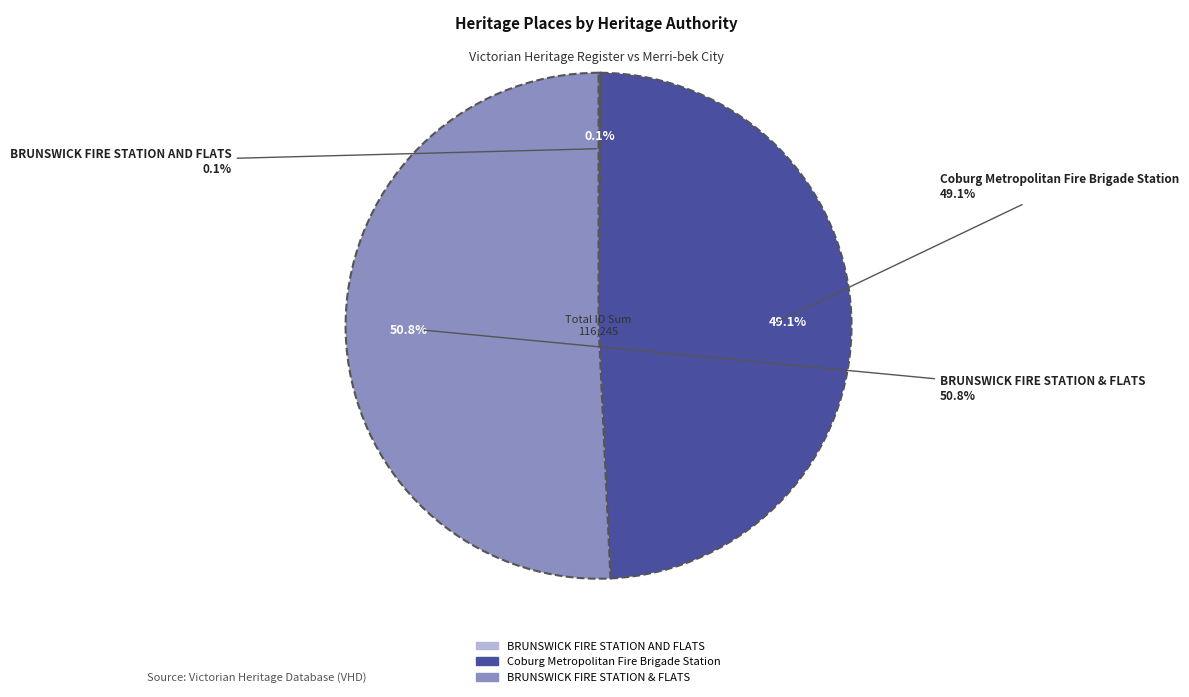

What is the largest slice in the pie chart?

BRUNSWICK FIRE STATION & FLATS